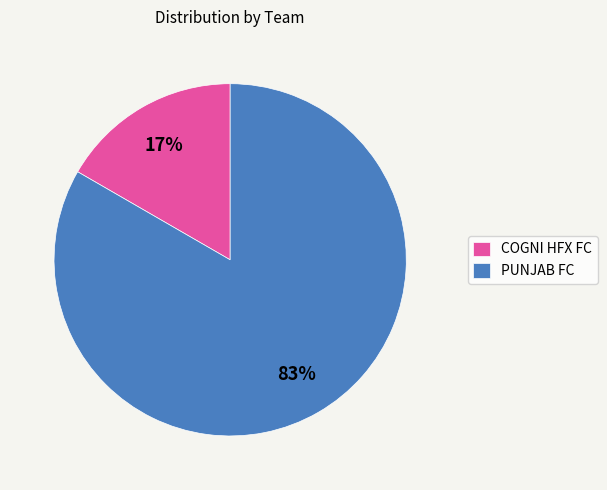

What percentage is the COGNI HFX FC slice, to the nearest percent?

17%